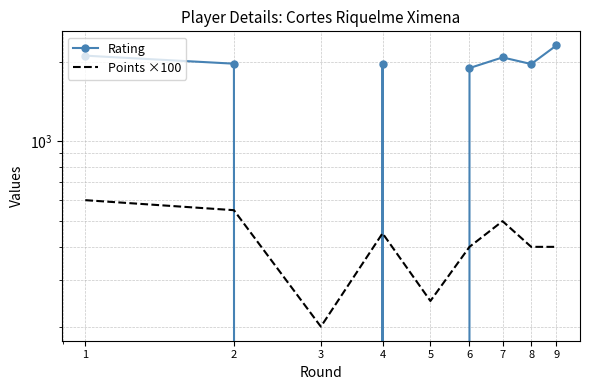

What is the difference between the second highest and second lowest values in the Rating series?

2105